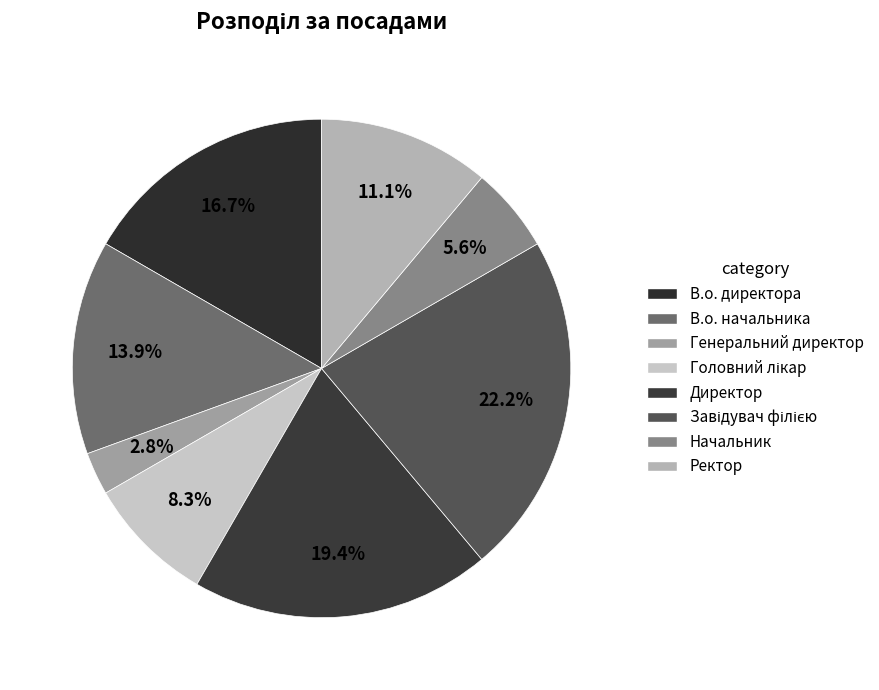

Is there any slice that represents more than half of the pie?

No